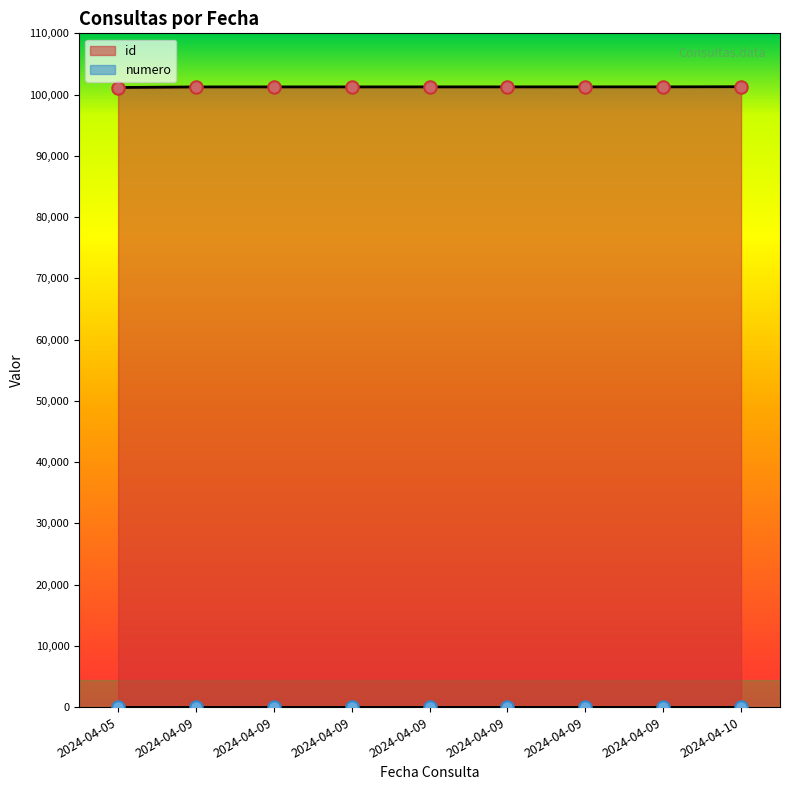

Which series has the largest total across all categories?

id